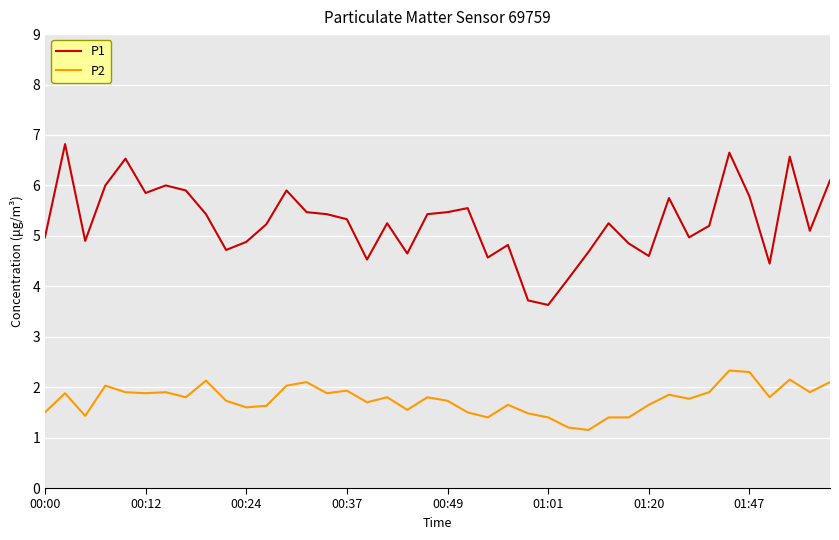

Count the number of data series in this chart.

2